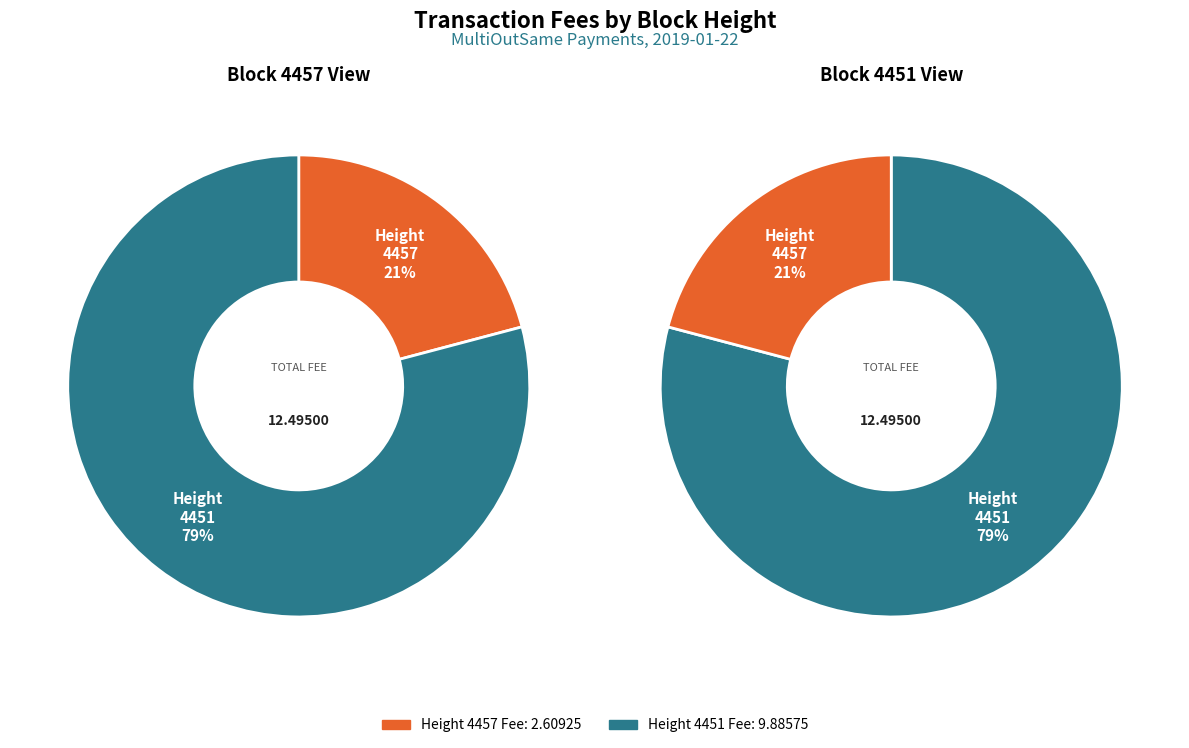

The 4457 slice represents 21% of the pie. True or false?

True